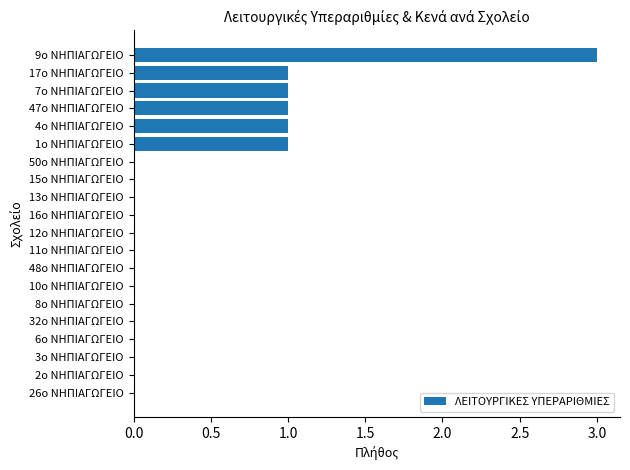

Are the bars horizontal?

Yes